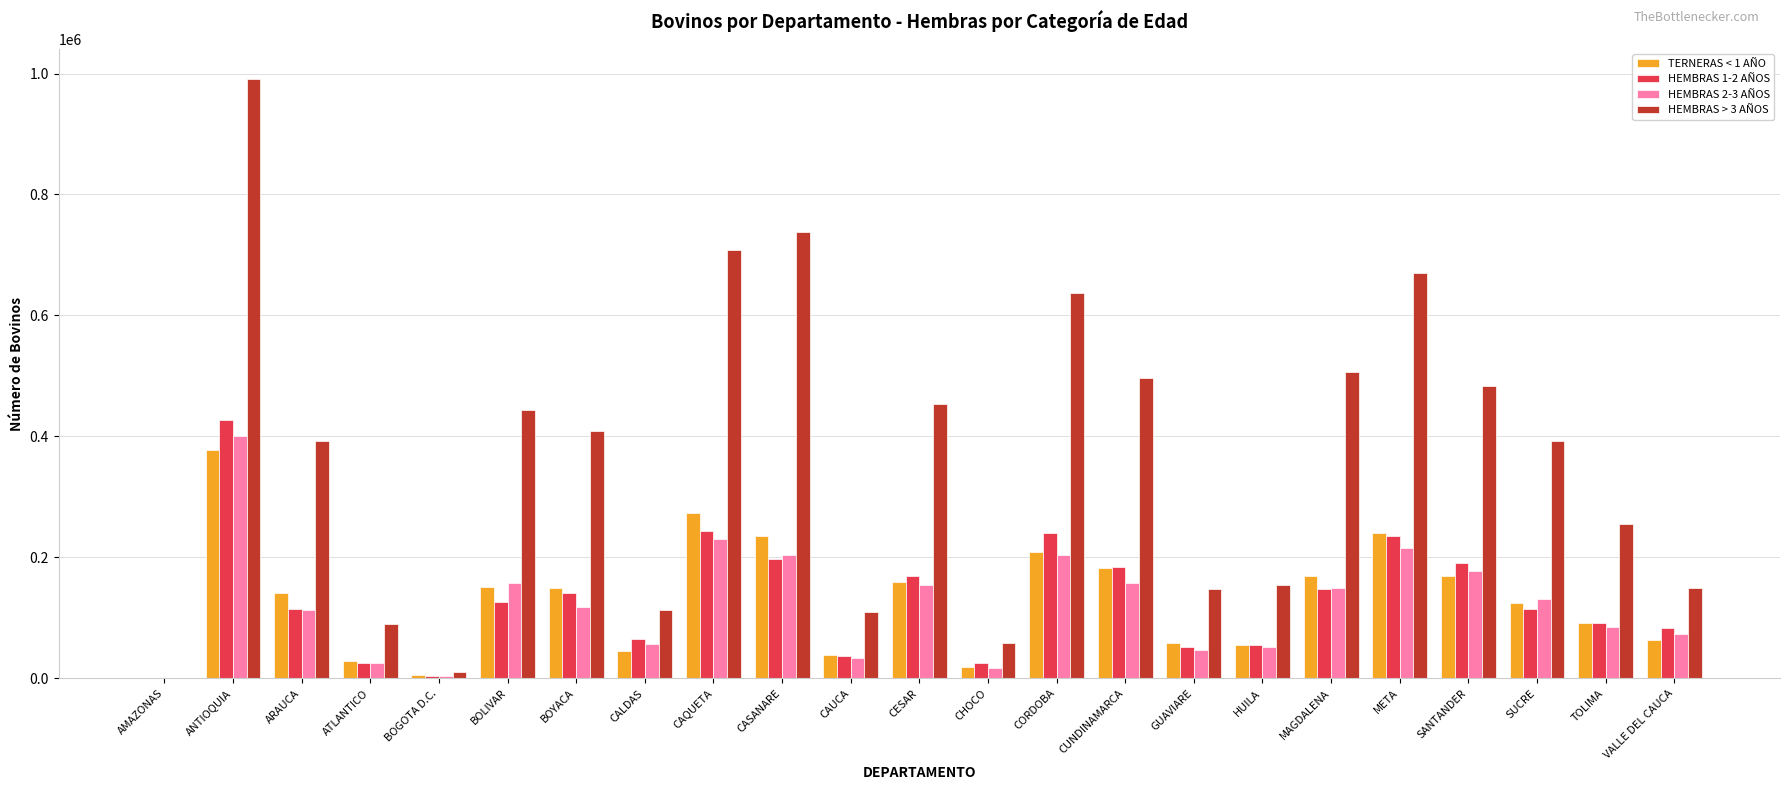

Which series has the largest total across all categories?

HEMBRAS > 3 AÑOS